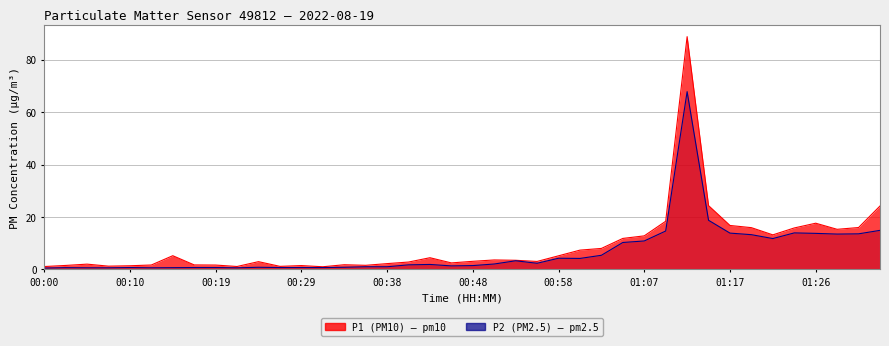

Between 07:00 and 01:00, which is larger?

01:00